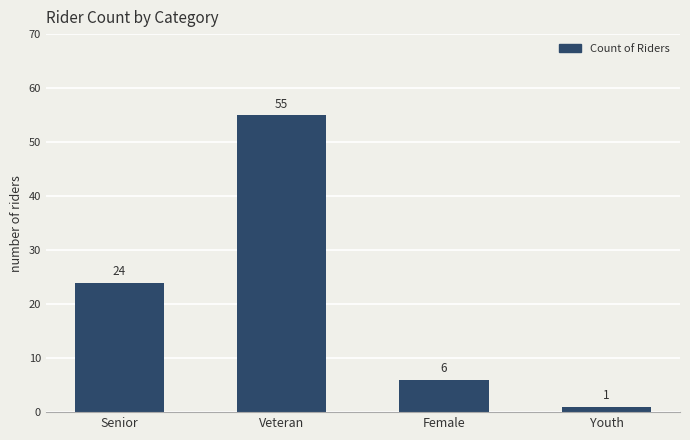

Rank the categories by value from lowest to highest.

Youth, Female, Senior, Veteran